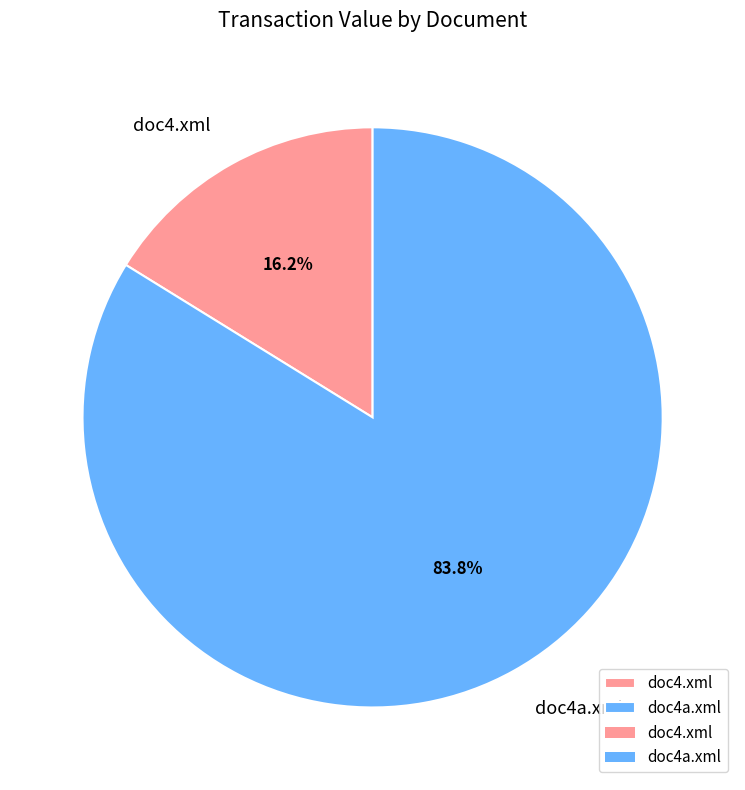

To the nearest percent, what portion does doc4.xml represent?

16%